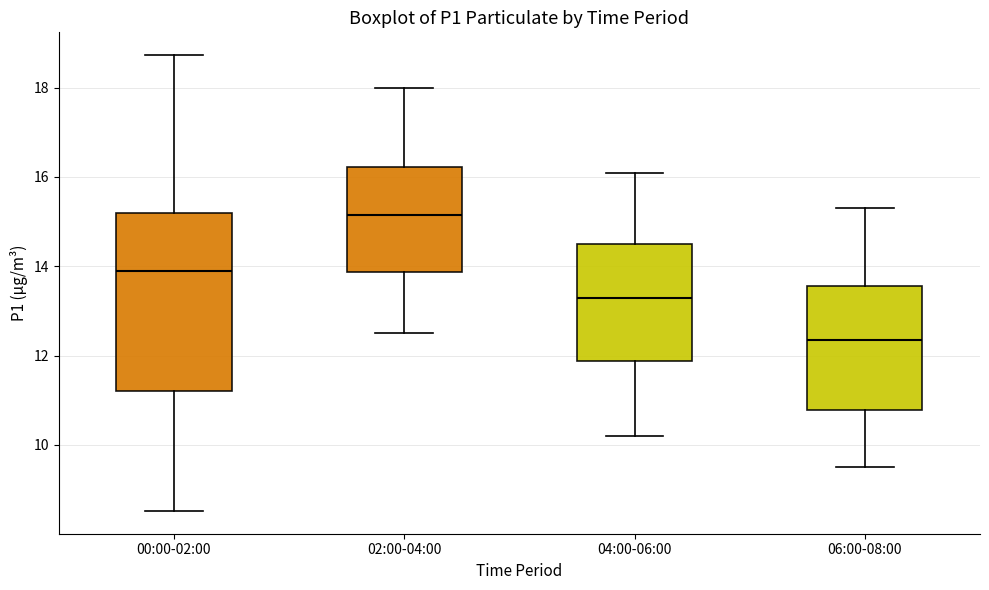

Reading left to right, read every box against the y-axis: the position of its median line, the range the box covers, and the ends of its whiskers. The values are not printed on the chart, so give them approximately, as read against the axis.

00:00-02:00: median 13.8, box 11.2 to 15.2, whiskers 8.6 to 18.8
02:00-04:00: median 15.2, box 13.8 to 16.2, whiskers 12.6 to 18.0
04:00-06:00: median 13.4, box 11.8 to 14.6, whiskers 10.2 to 16.2
06:00-08:00: median 12.4, box 10.8 to 13.6, whiskers 9.6 to 15.4